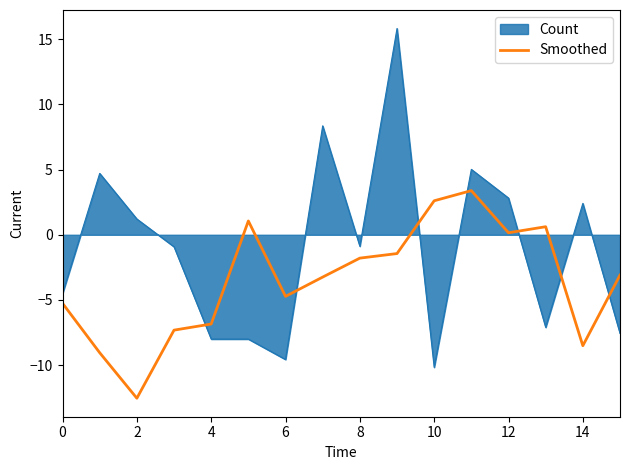

Does the chart display data point markers on the line(s)?

No